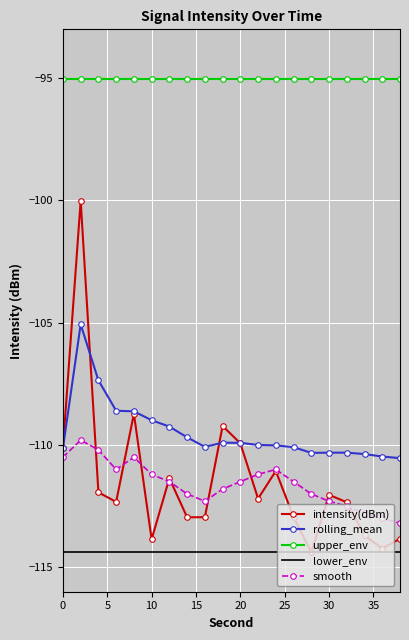

List the series in order of their peak value, lowest first.

lower_env, smooth, rolling_mean, intensity(dBm), upper_env